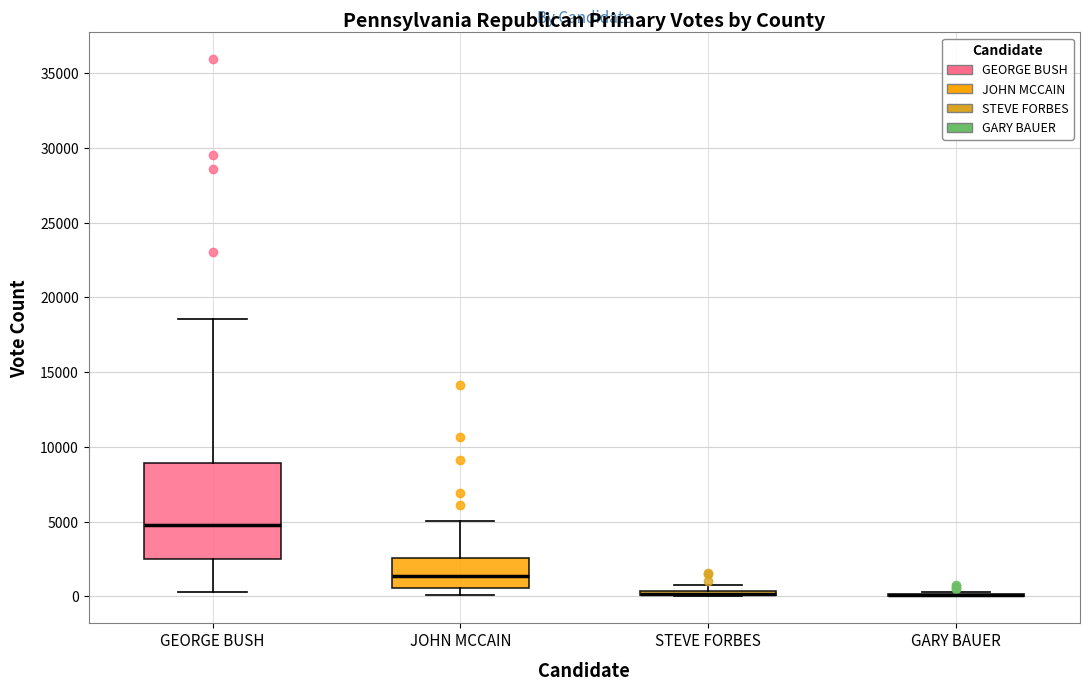

Where is the upper edge of the box for STEVE FORBES on the y-axis? The values are not printed on the chart, so give them approximately, as read against the axis.

500